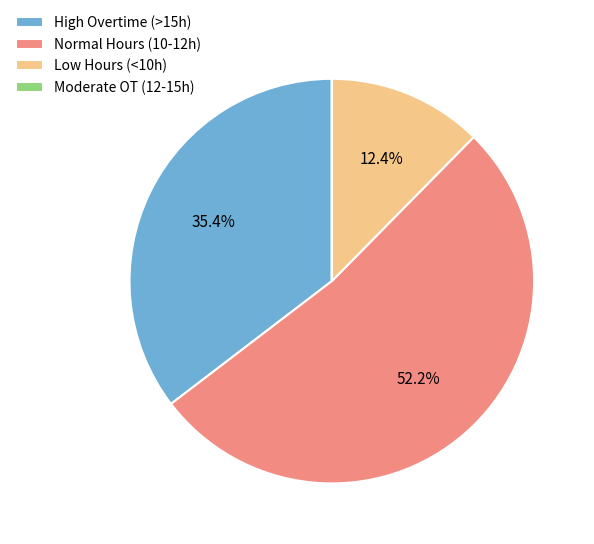

Which slice represents more than half of the pie?

Normal Hours (10-12h)